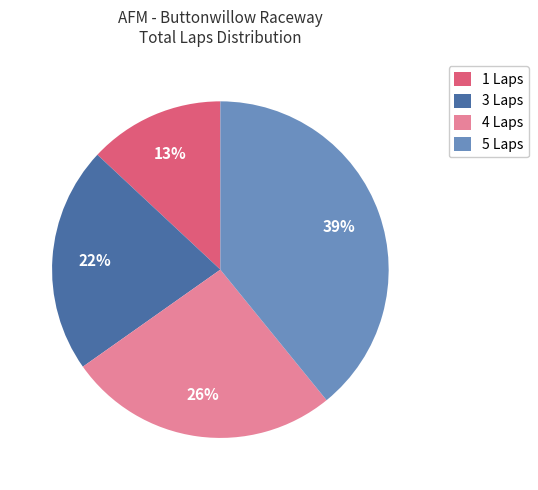

Rank the categories by value from lowest to highest.

1 Laps, 3 Laps, 4 Laps, 5 Laps